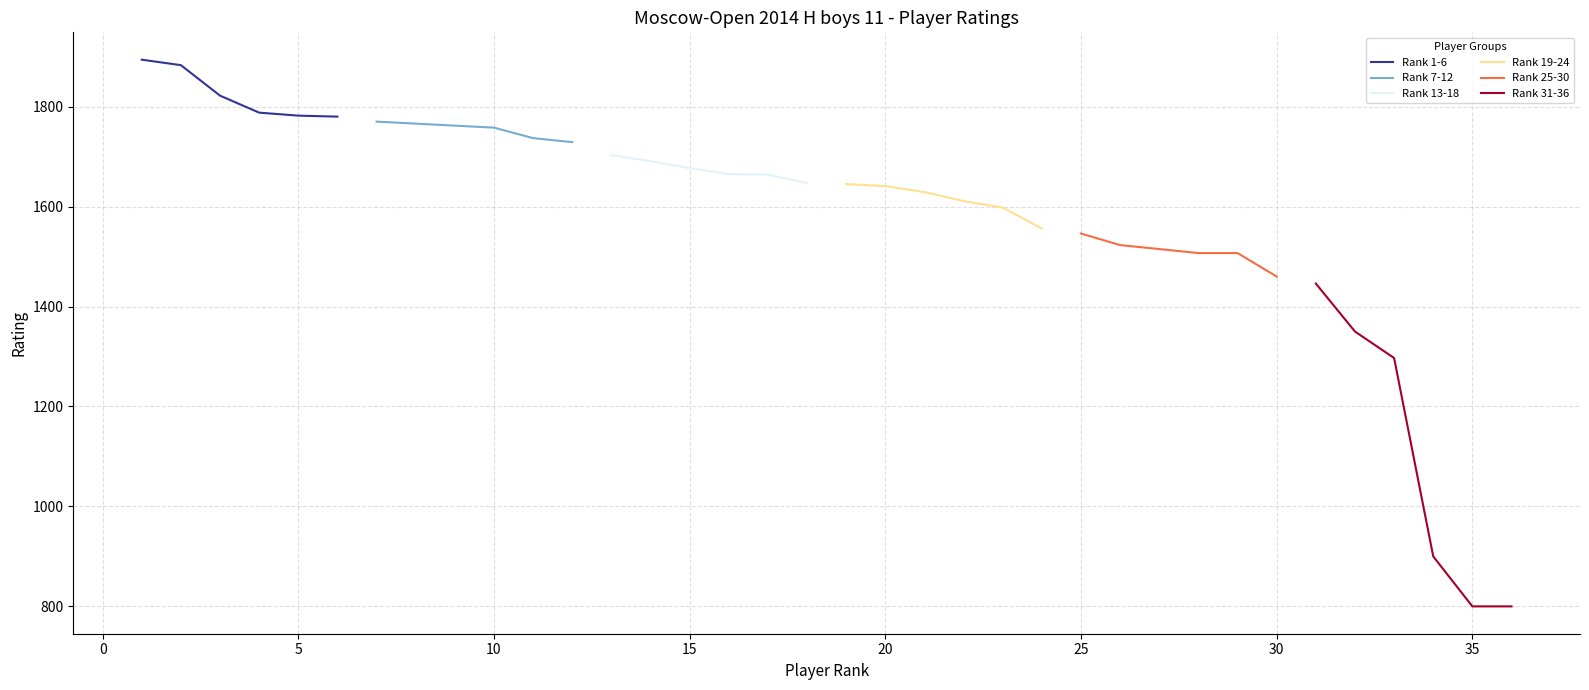

What is the maximum value for Rank 1-6?

1894